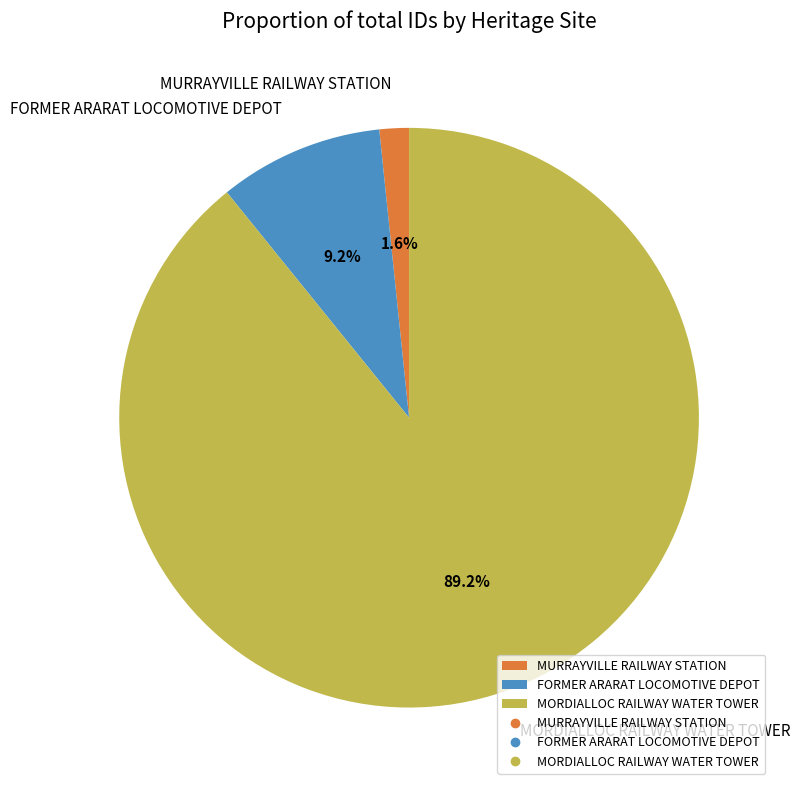

Which has a higher value, MURRAYVILLE RAILWAY STATION or MORDIALLOC RAILWAY WATER TOWER?

MORDIALLOC RAILWAY WATER TOWER